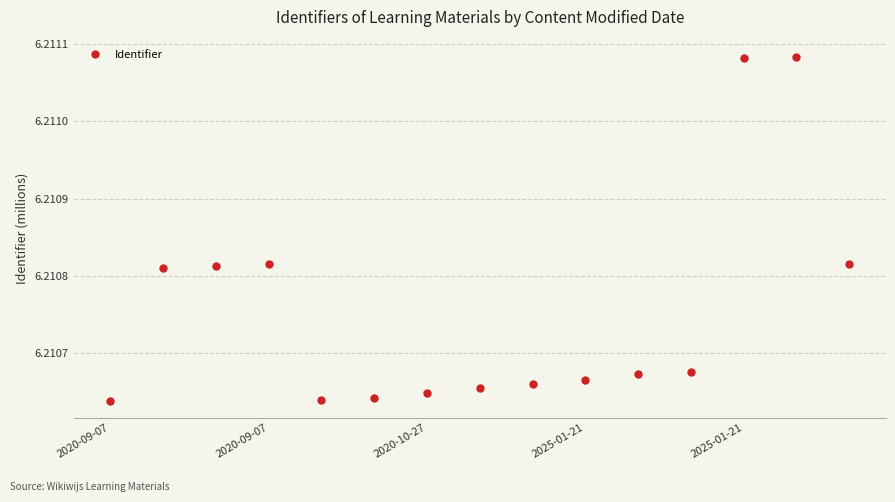

Count the number of data series in this chart.

1